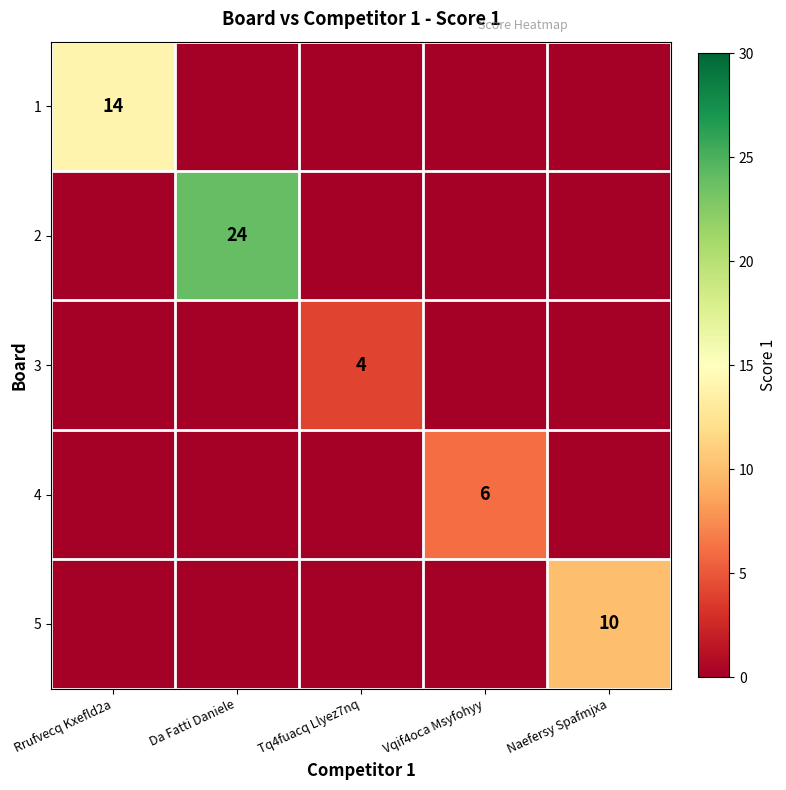

List the labels in order of 3 value, largest first.

Tq4fuacq Llyez7nq, Rrufvecq Kxefld2a, Da Fatti Daniele, Vqif4oca Msyfohyy, Naefersy Spafmjxa